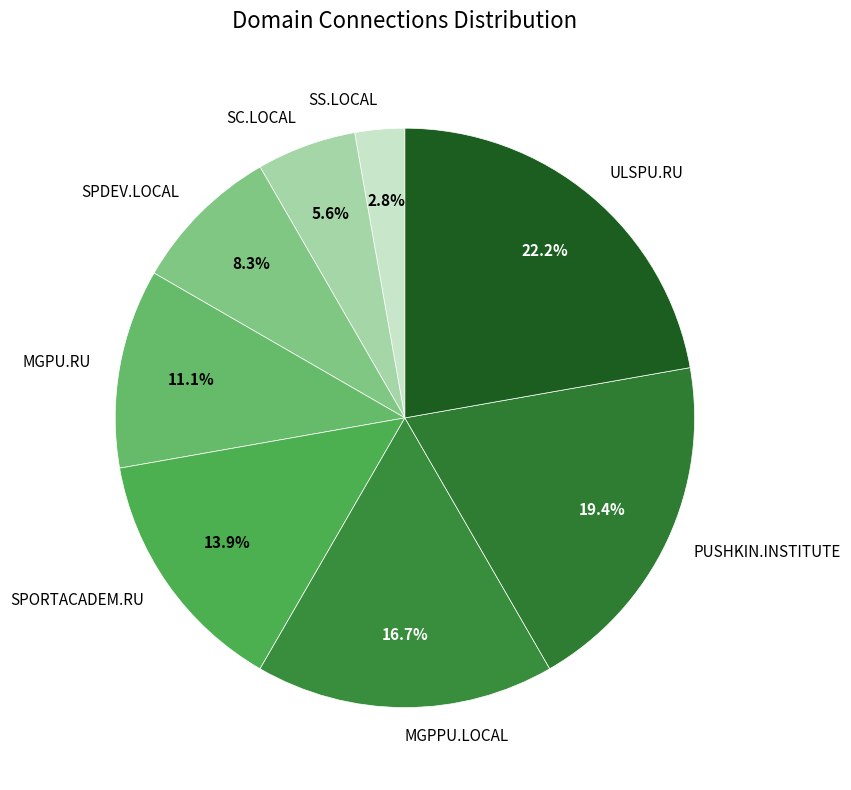

What portion of the pie excludes ULSPU.RU?

77.8%